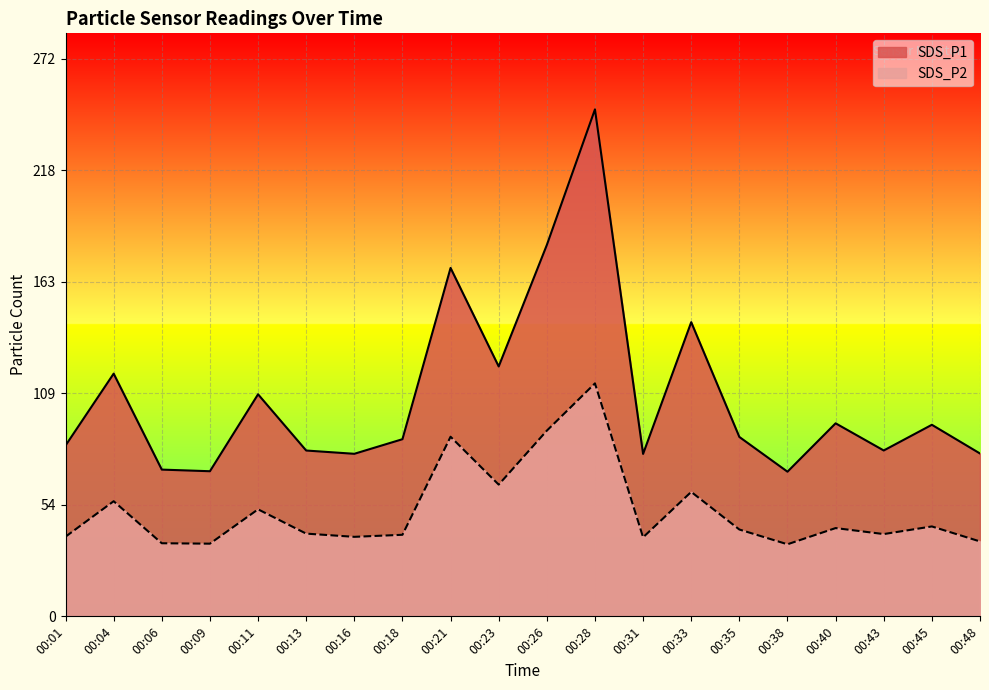

True or false: SDS_P2 and SDS_P1 intersect in this chart.

False